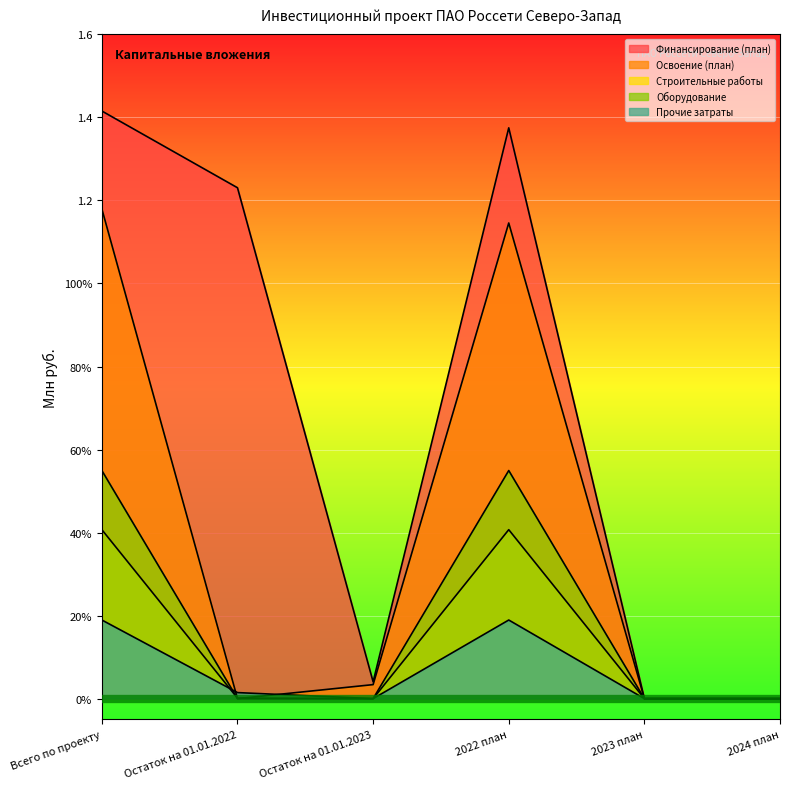

Where is the first local maximum for Освоение (план)?

2022 план